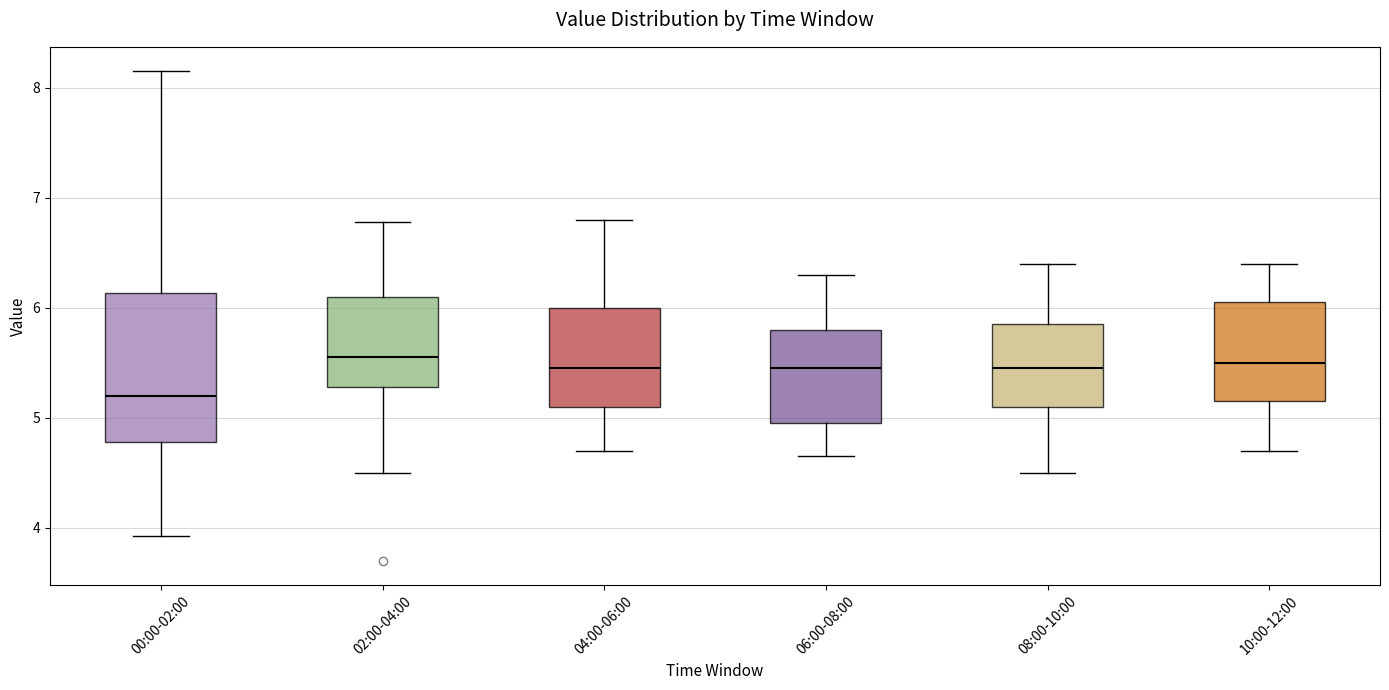

Reading left to right, transcribe this box plot: for each box, give where its median line is, the range the box spans, and where its two whiskers end, as read against the y-axis. The values are not printed on the chart, so give them approximately, as read against the axis.

00:00-02:00: median 5.2, box 4.8 to 6.1, whiskers 3.9 to 8.2
02:00-04:00: median 5.6, box 5.3 to 6.1, whiskers 4.5 to 6.8
04:00-06:00: median 5.5, box 5.1 to 6.0, whiskers 4.7 to 6.8
06:00-08:00: median 5.5, box 5.0 to 5.8, whiskers 4.7 to 6.3
08:00-10:00: median 5.5, box 5.1 to 5.9, whiskers 4.5 to 6.4
10:00-12:00: median 5.5, box 5.2 to 6.1, whiskers 4.7 to 6.4